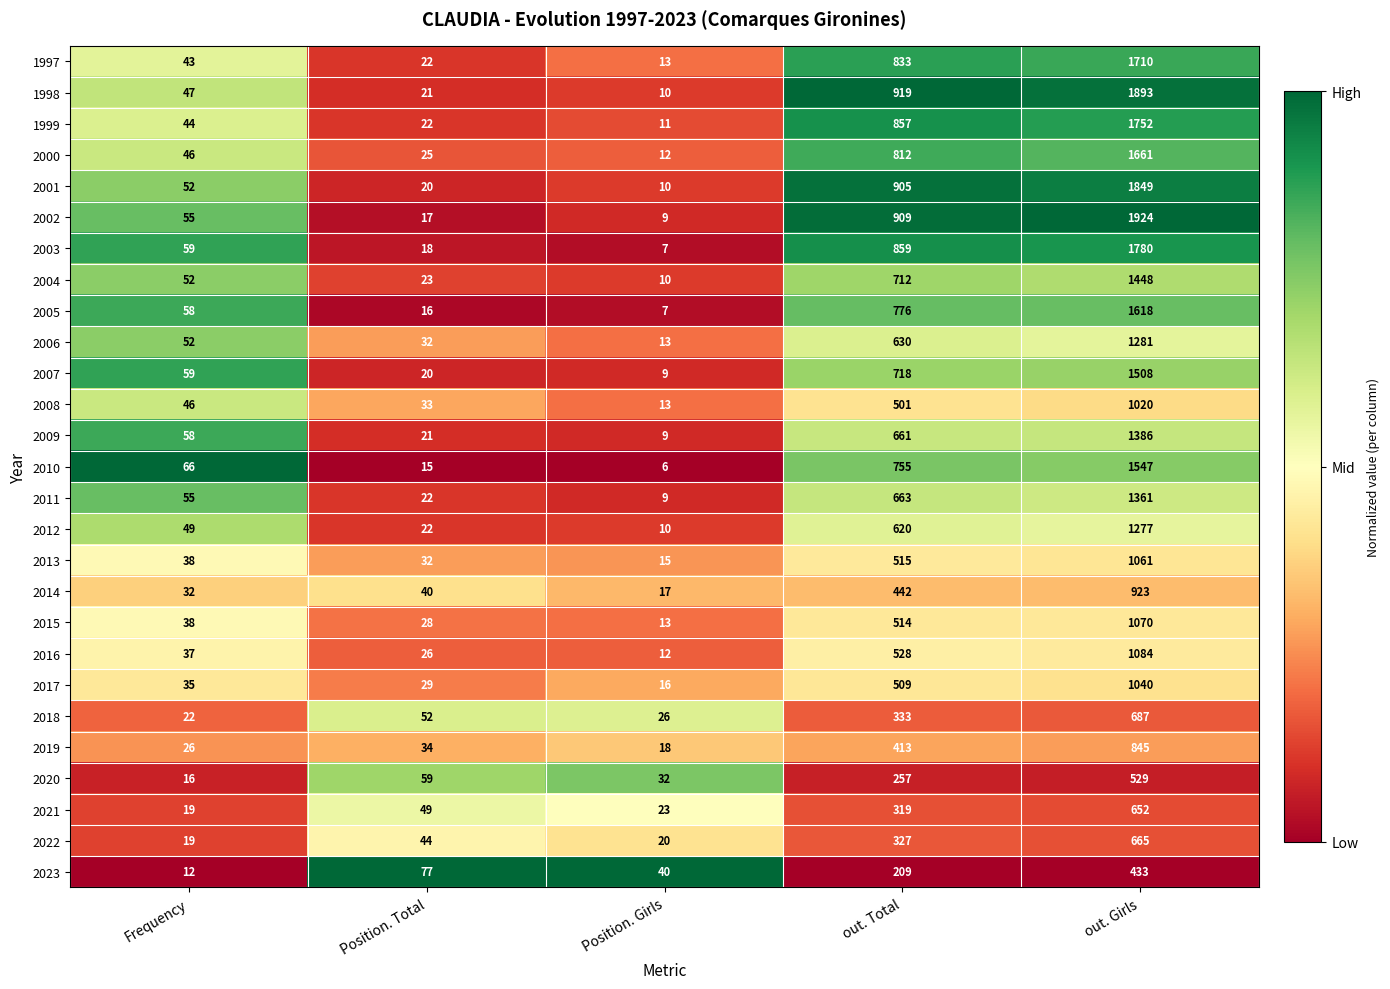

At which category does the chart reach its peak across all series?

out. Girls